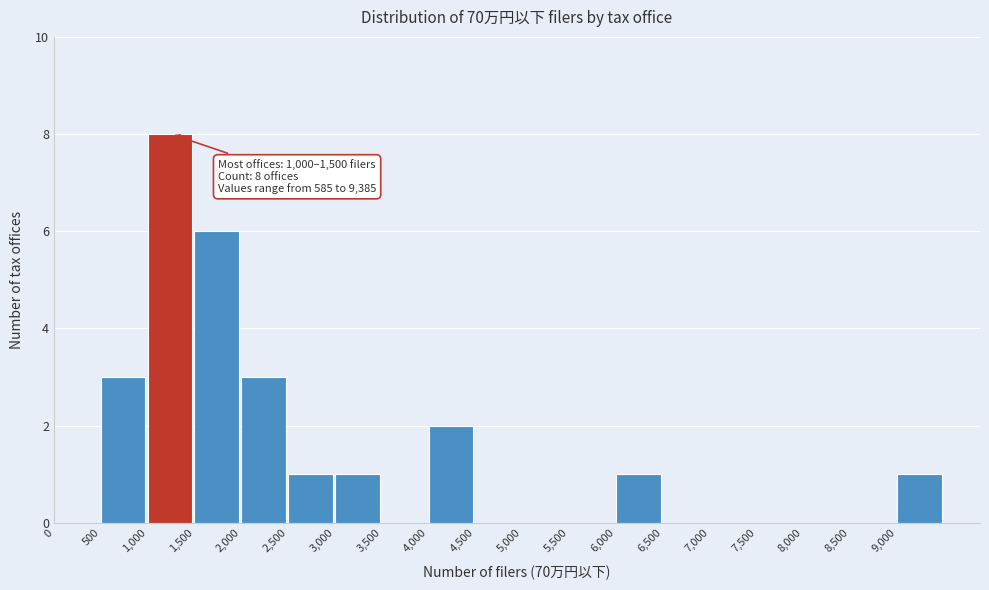

Which range on the x-axis has the tallest bar?

1000 to 1500